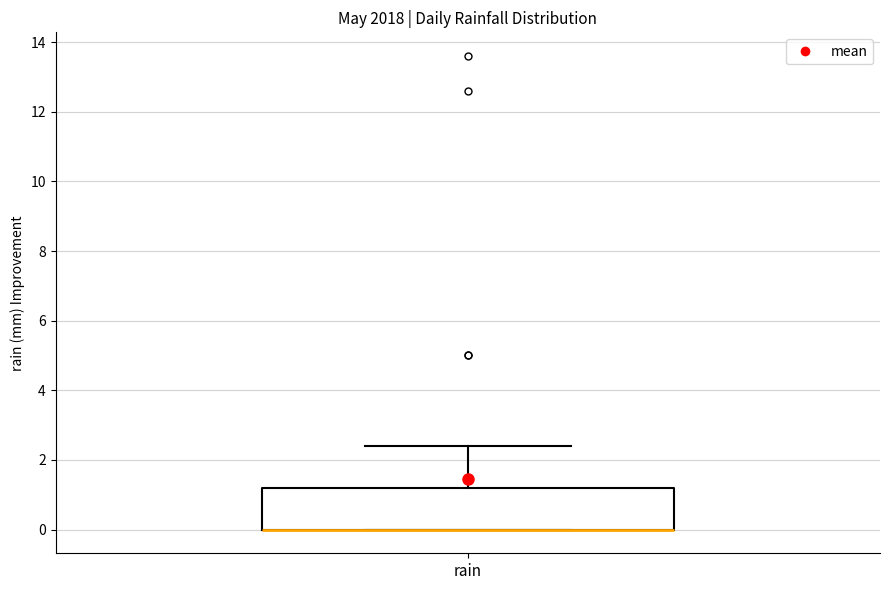

Read this box plot against the y-axis: the position of the median line, the range covered by the box, and the ends of both whiskers. The values are not printed on the chart, so give them approximately, as read against the axis.

median 0.0 (drawn on the box's lower edge), box 0.0 to 1.2, whiskers 0.0 to 2.4